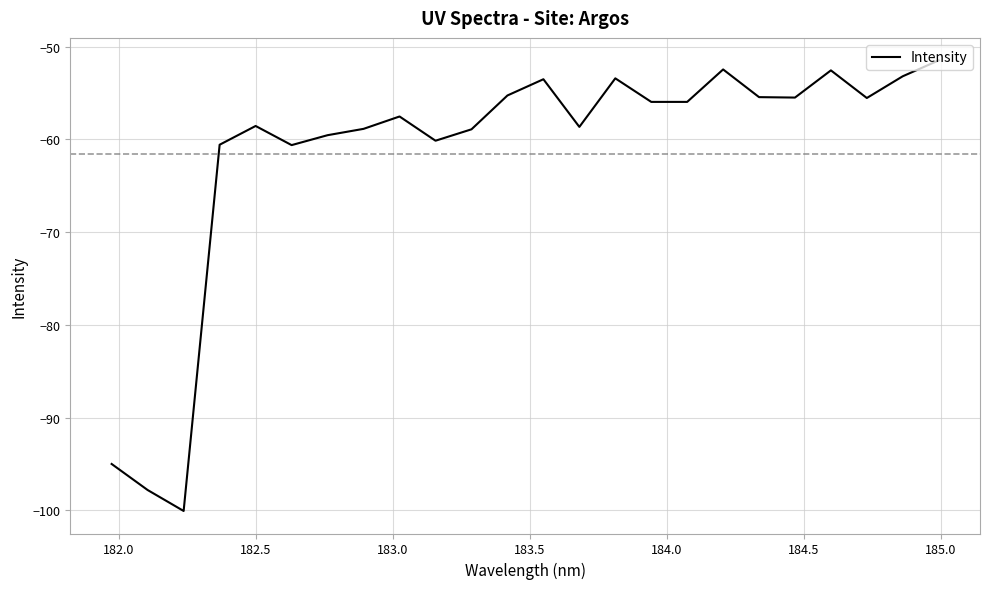

How many lines are shown in the chart?

1